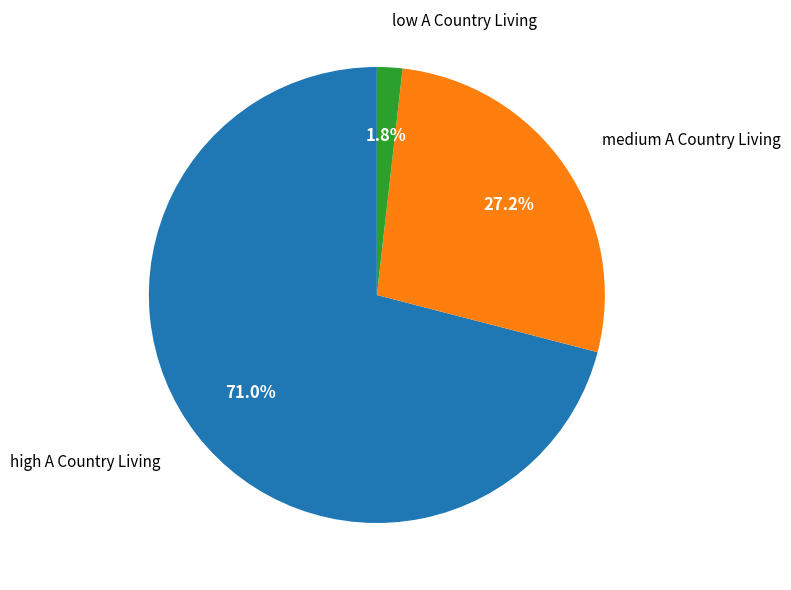

Is there any slice that represents more than half of the pie?

Yes